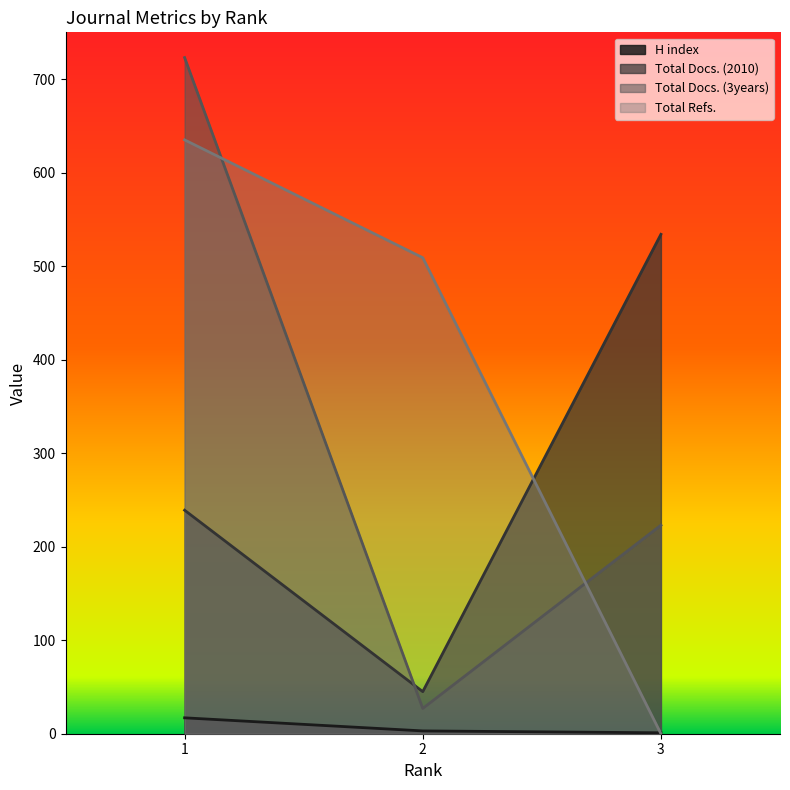

What are all the series names shown in the legend?

H index, Total Docs. (2010), Total Docs. (3years), Total Refs.